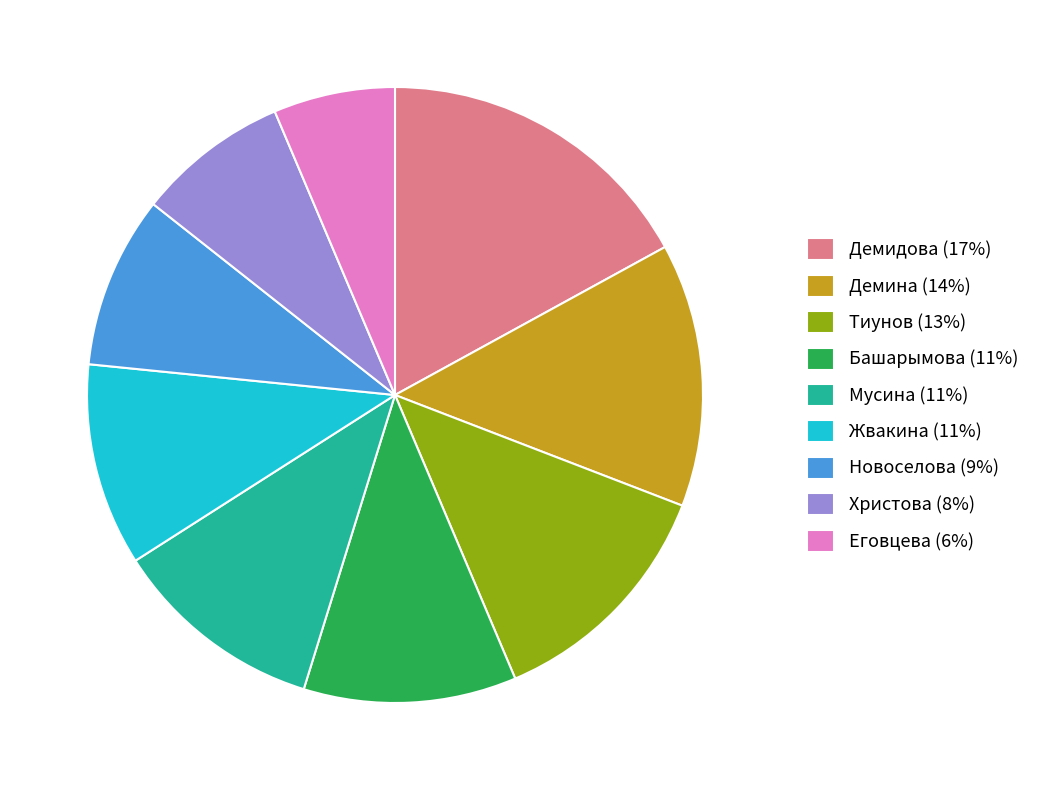

Does Жвакина account for over 50% of the chart?

No